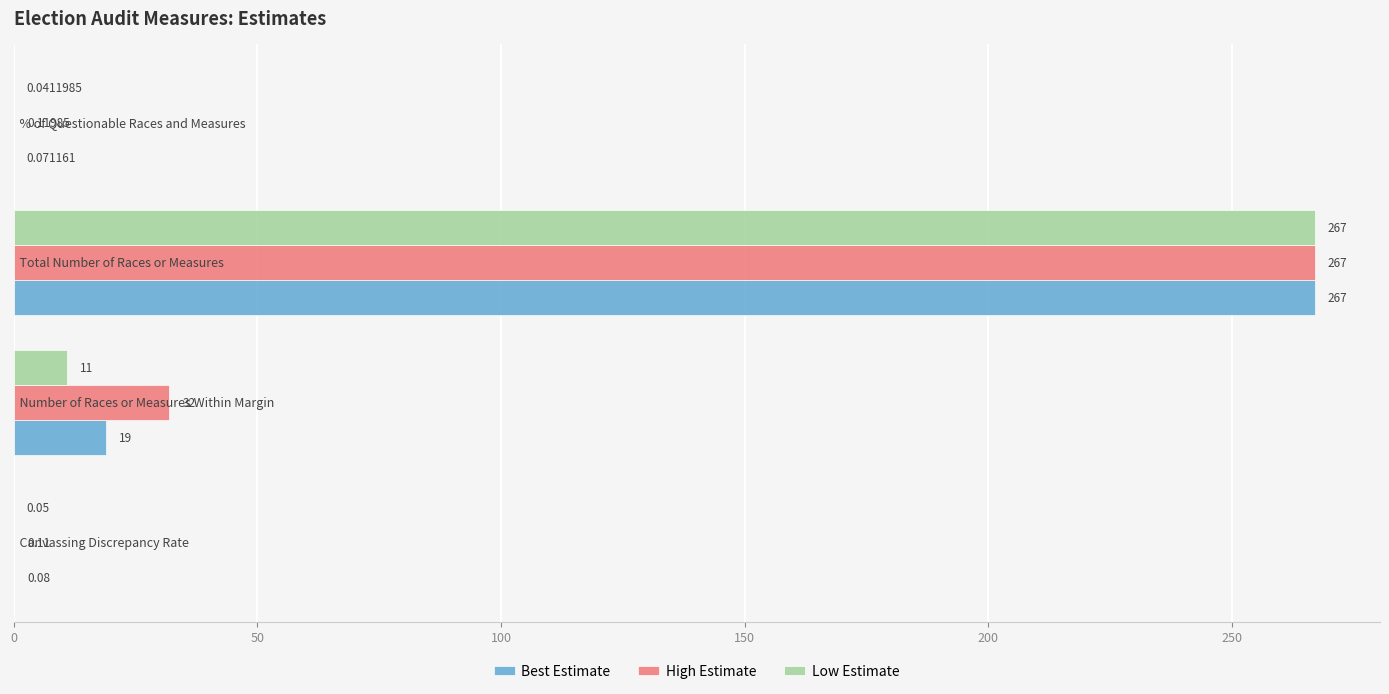

Which series has the largest total across all categories?

High Estimate